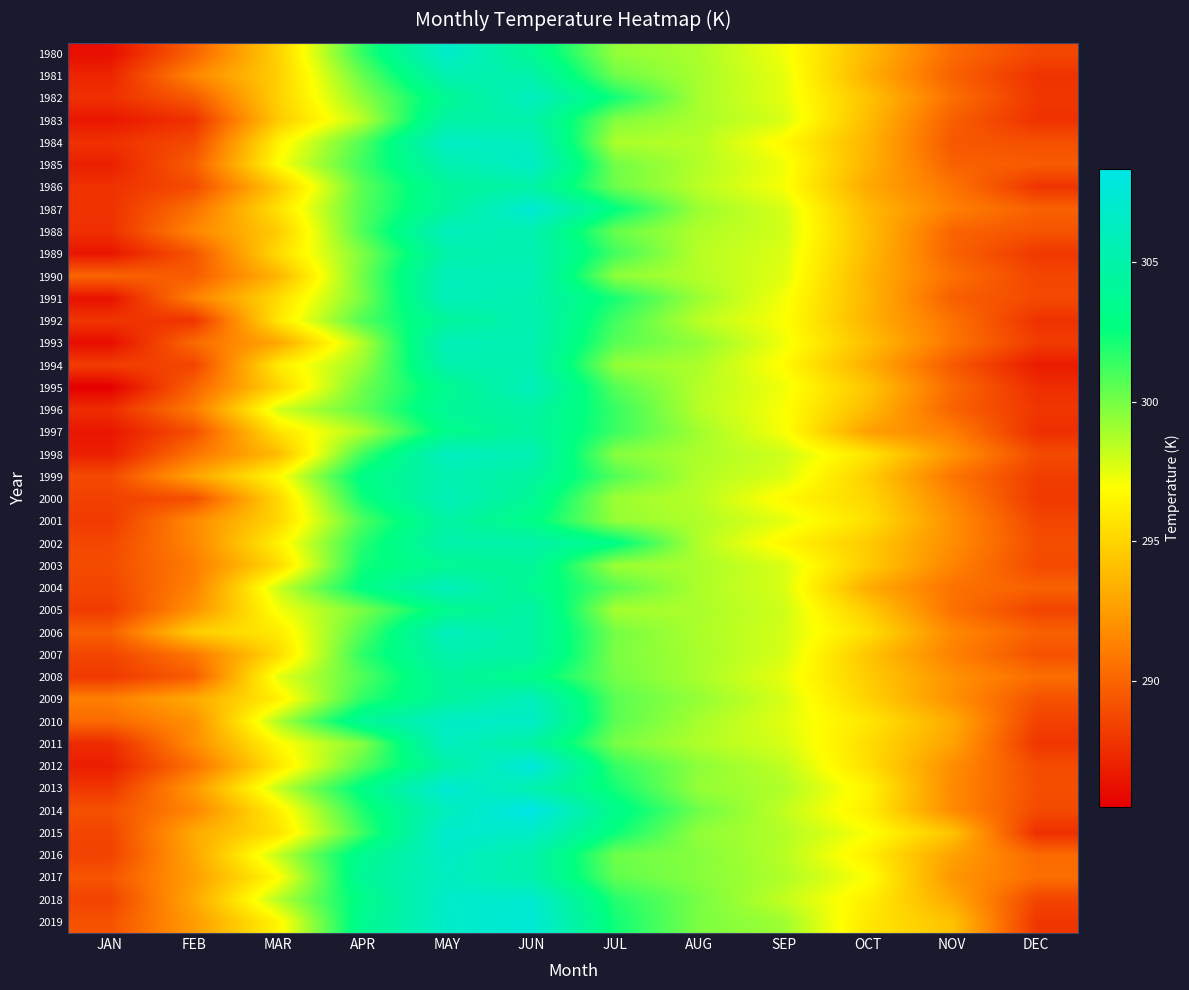

At how many categories does at least one series exceed 305?

2